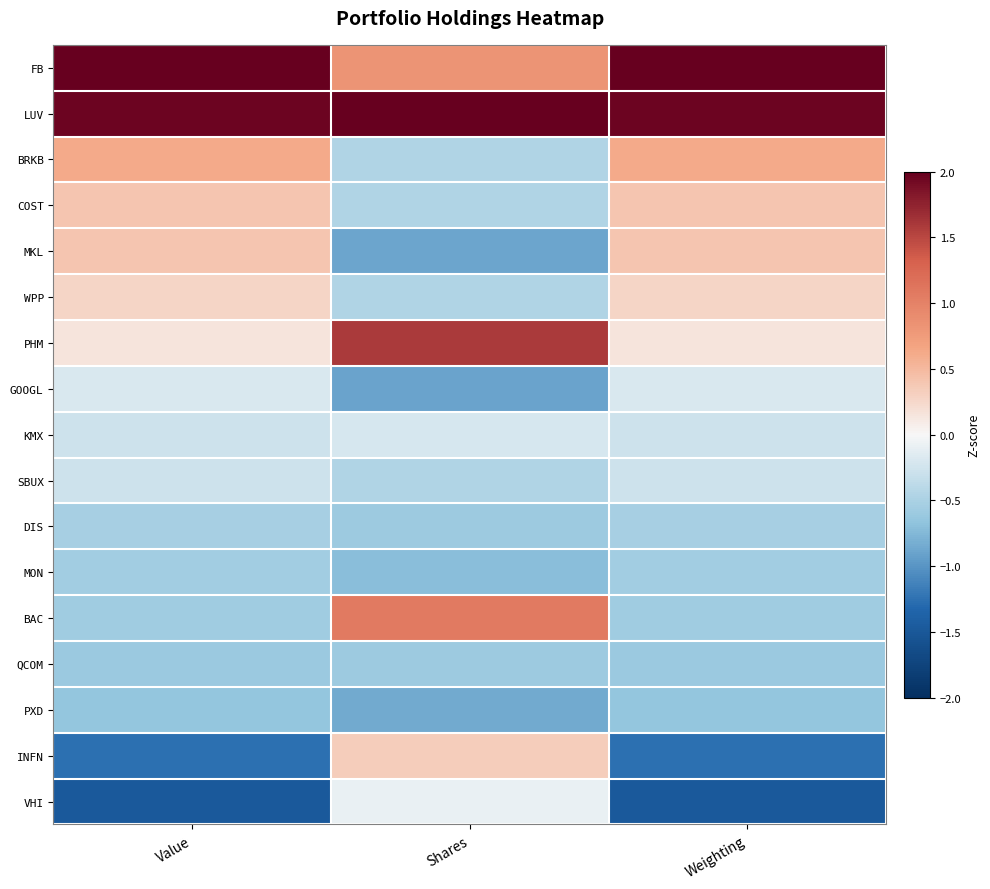

At Value, list the series in order from smallest to largest.

VHI, INFN, PXD, QCOM, BAC, MON, DIS, SBUX, KMX, GOOGL, PHM, WPP, MKL, COST, BRKB, LUV, FB